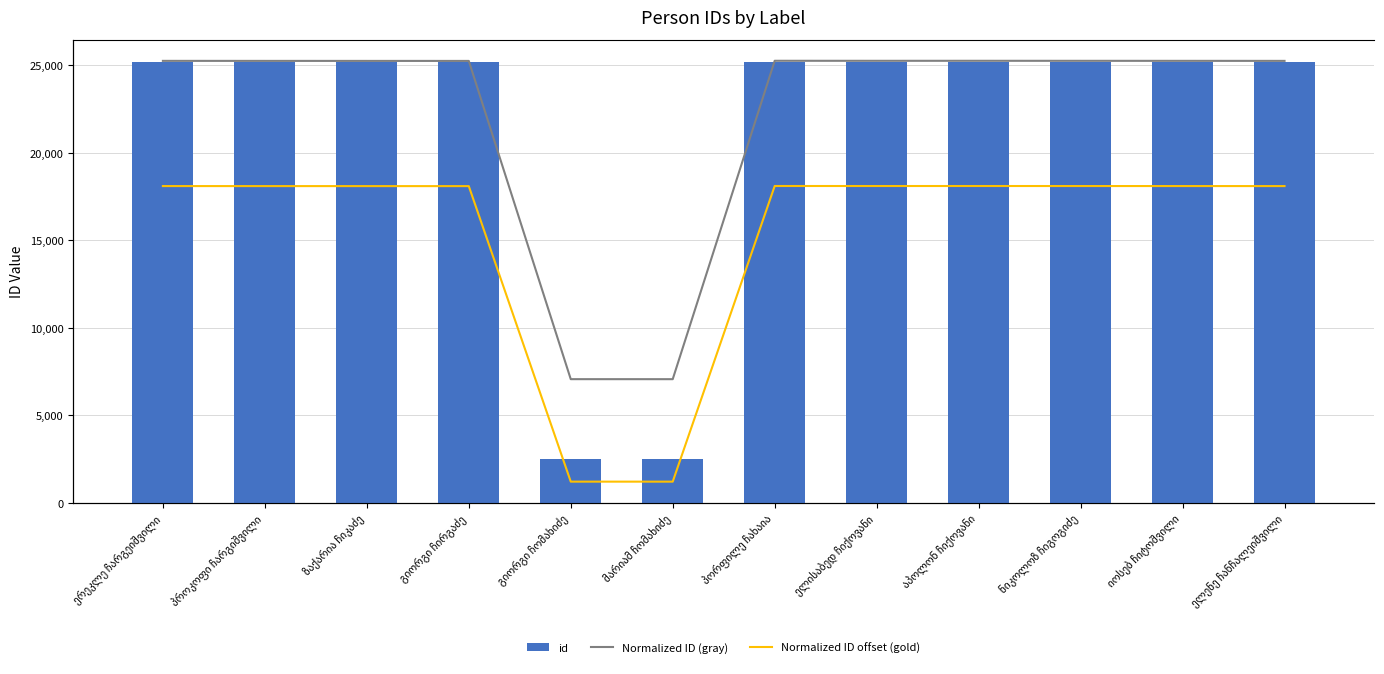

Is it true that Normalized ID offset (gold) equals -6.8 at მარიამ ჩომახიძე?

True